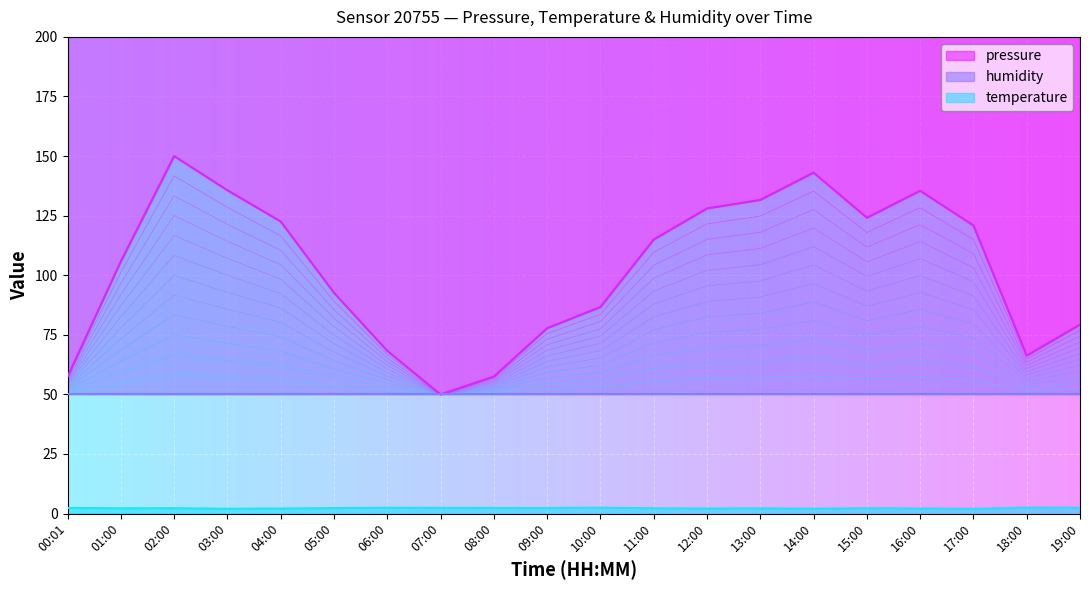

The value of pressure at 04:00 is 56.0. True or false?

True